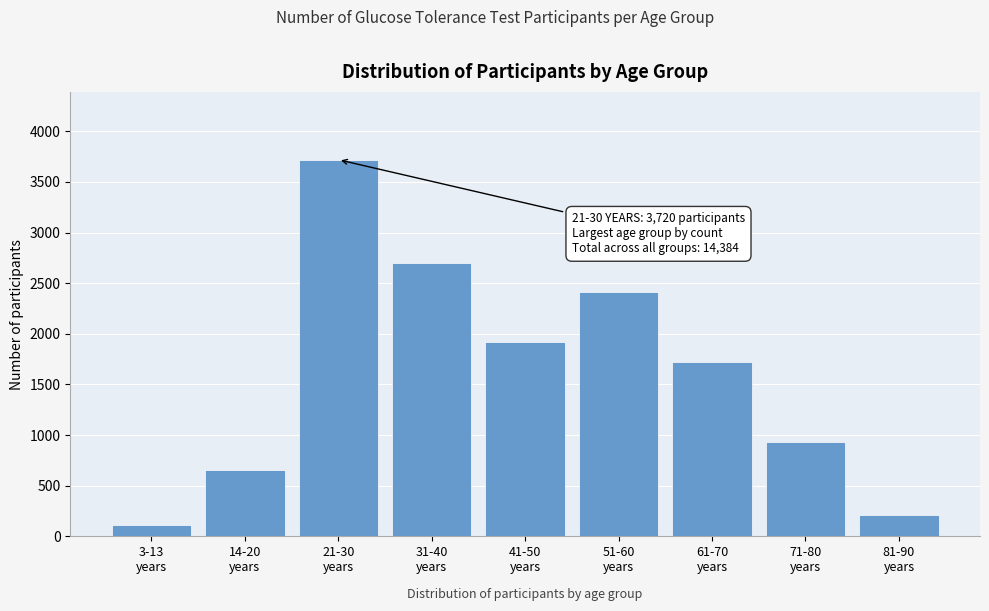

Reading left to right, what are all the values shown in this chart?

117	651	3720	2695	1924	2413	1720	932	212